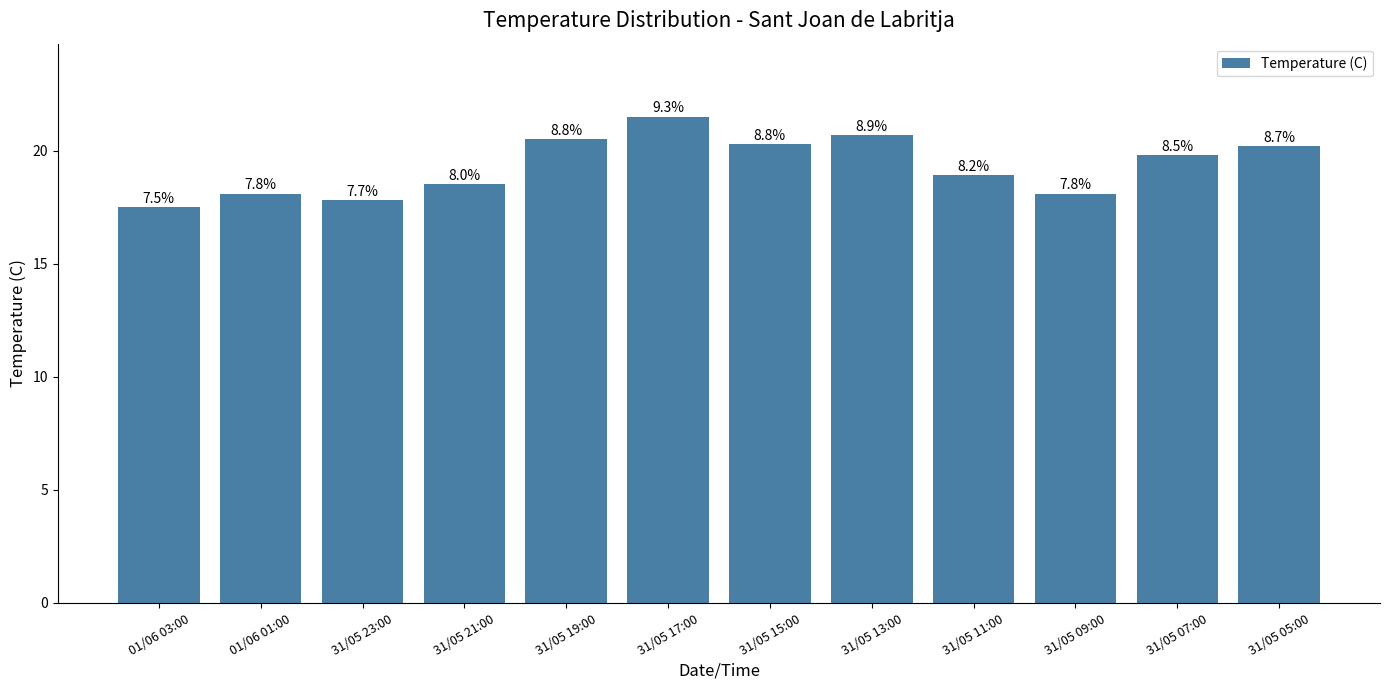

How many bars are there in total?

12